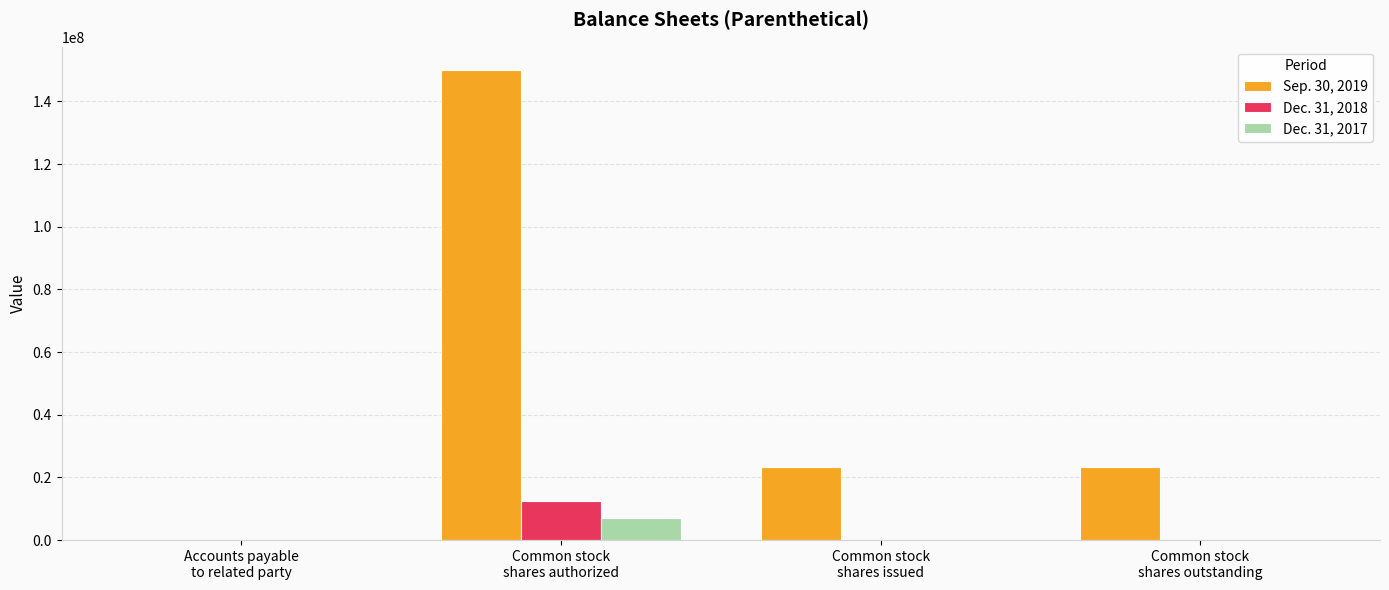

What is the greatest value displayed?

150000000